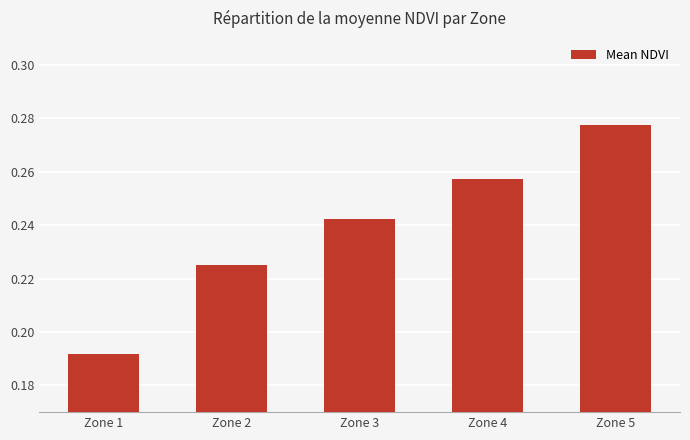

Is it true that the value at Zone 1 is 0.1?

False